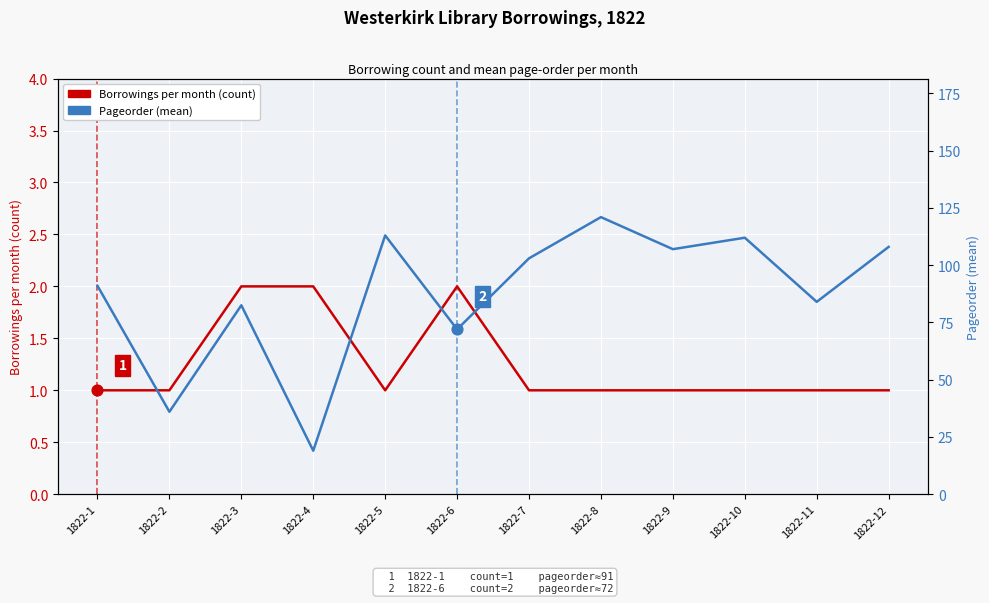

At how many categories does at least one series exceed 10?

12